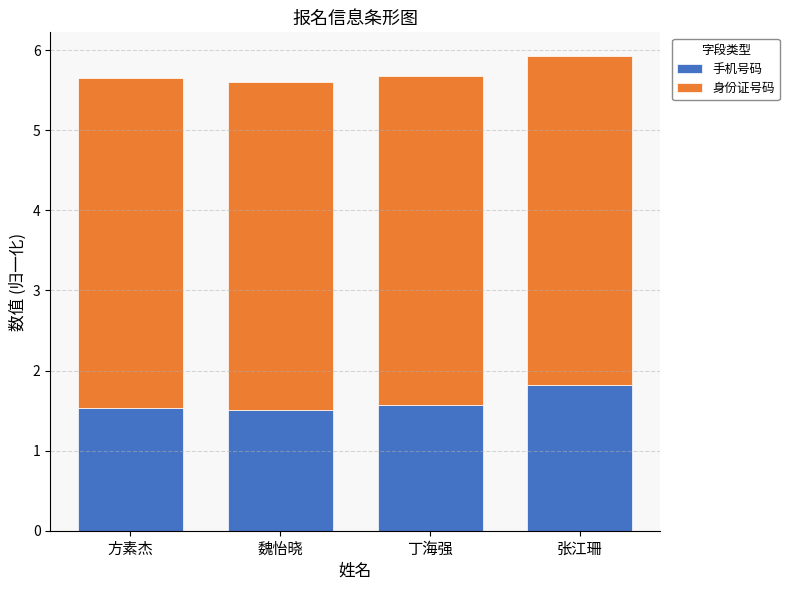

How many 手机号码 values are between 1 and 2?

4